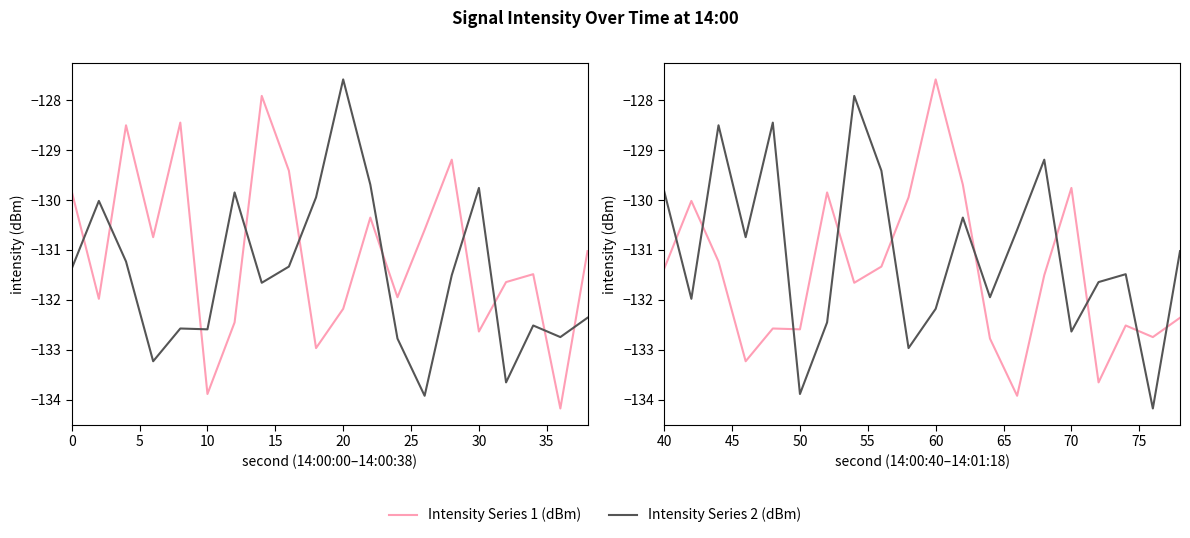

What is the value of the Intensity Series 1 (dBm) point at the 3rd from the left?

-131.2